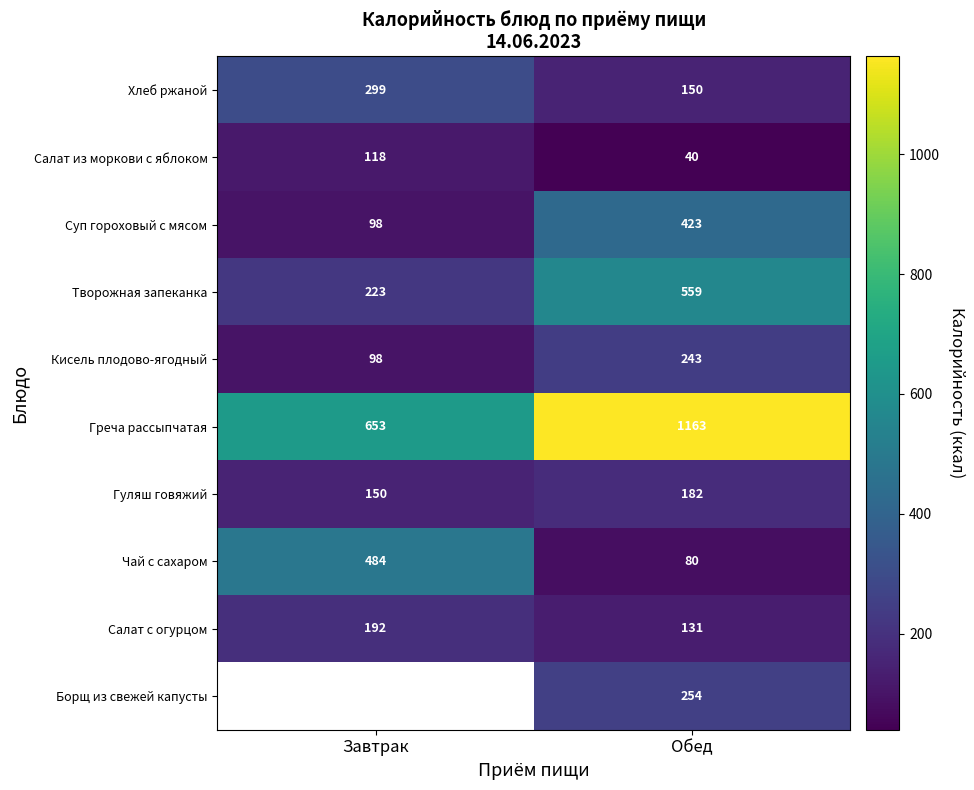

List the labels in order of Салат с огурцом value, largest first.

Завтрак, Обед